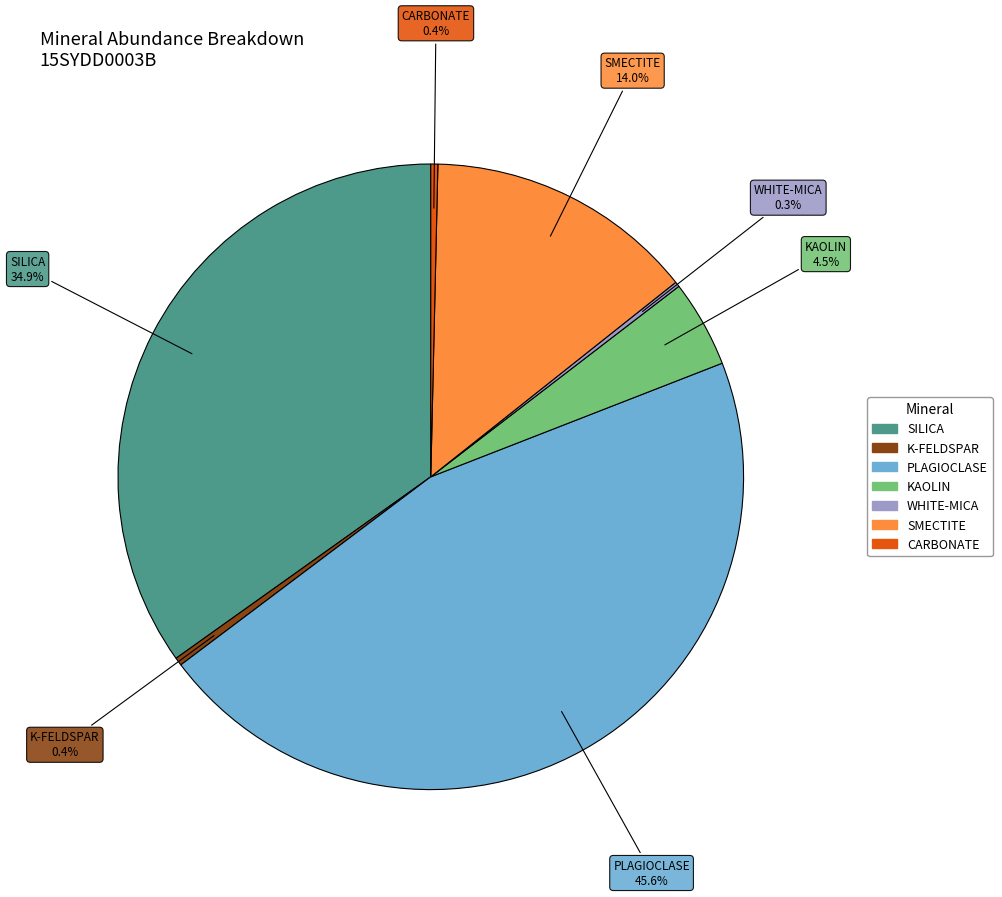

Does any single category account for the majority?

No